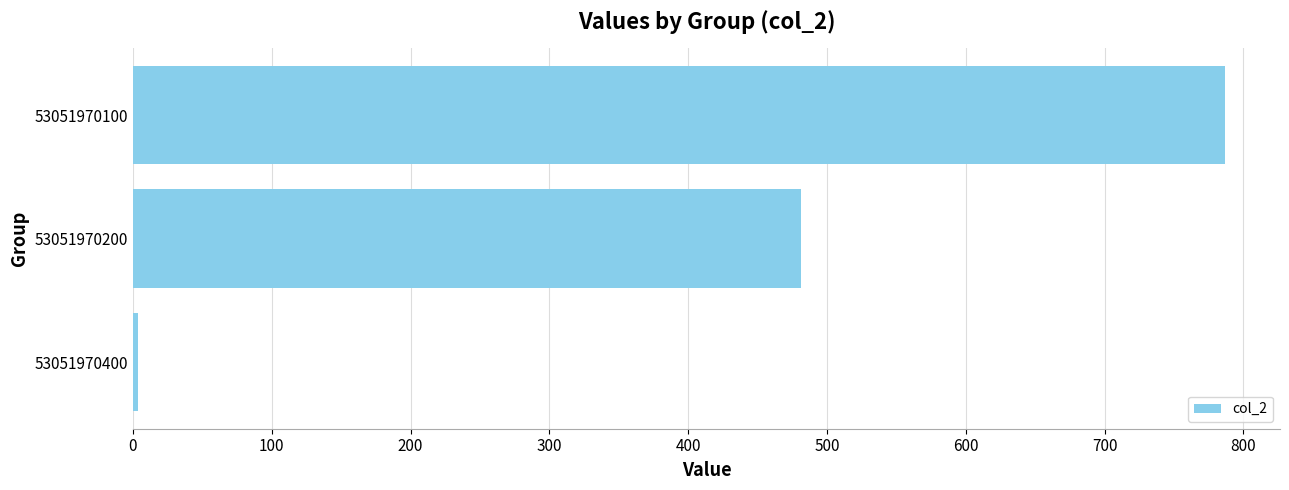

Which label corresponds to the largest value in the chart?

53051970100